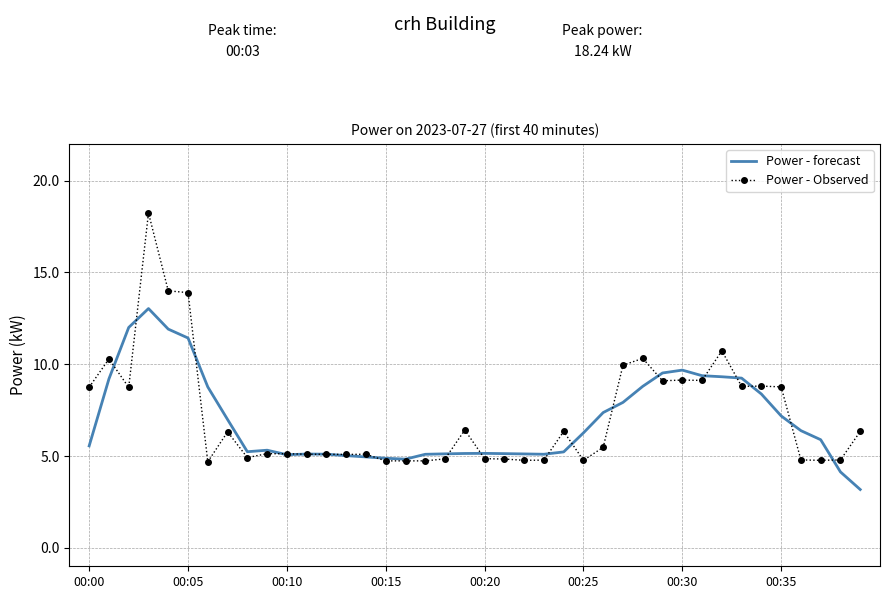

What is the minimum value shown in the chart?

3.2